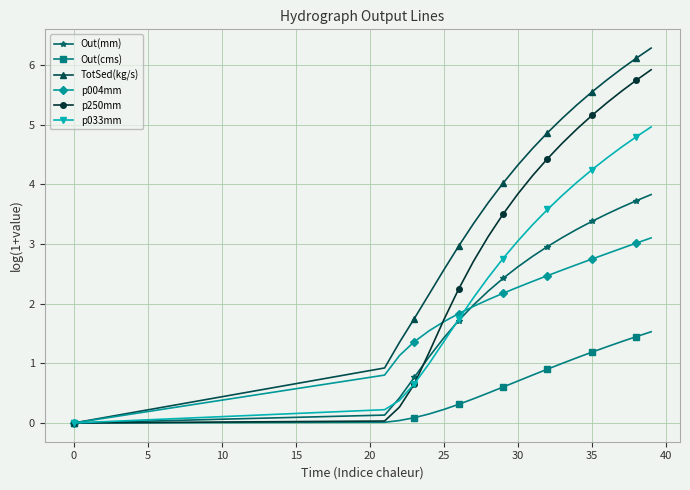

List the series in order of their peak value, lowest first.

Out(cms), p004mm, Out(mm), p033mm, p250mm, TotSed(kg/s)